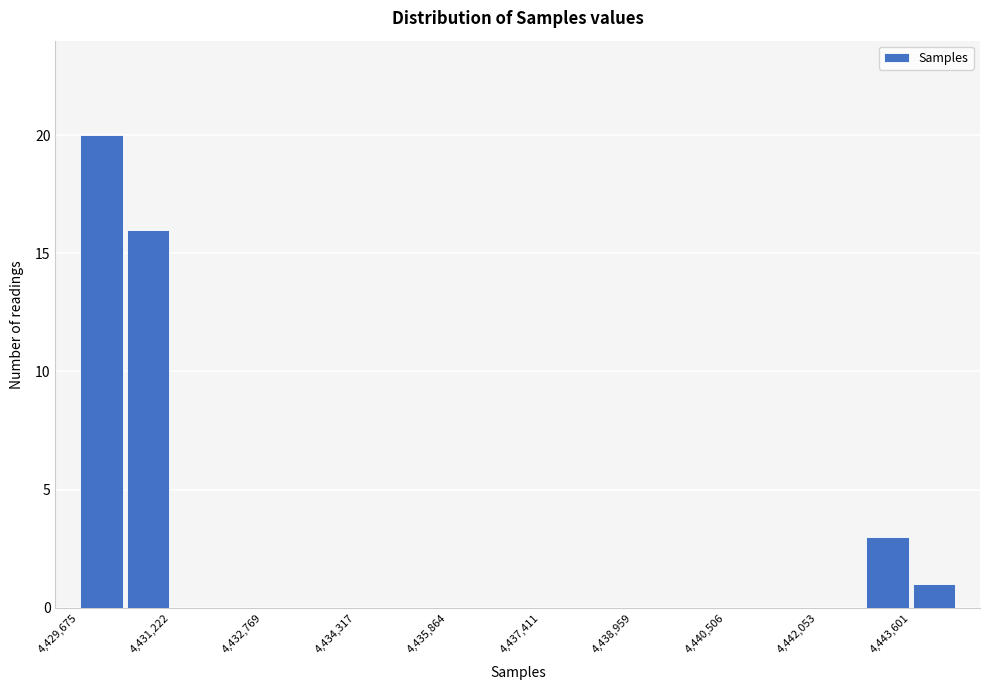

Read against the x-axis, roughly where is the centre of the tallest bar?

4430000